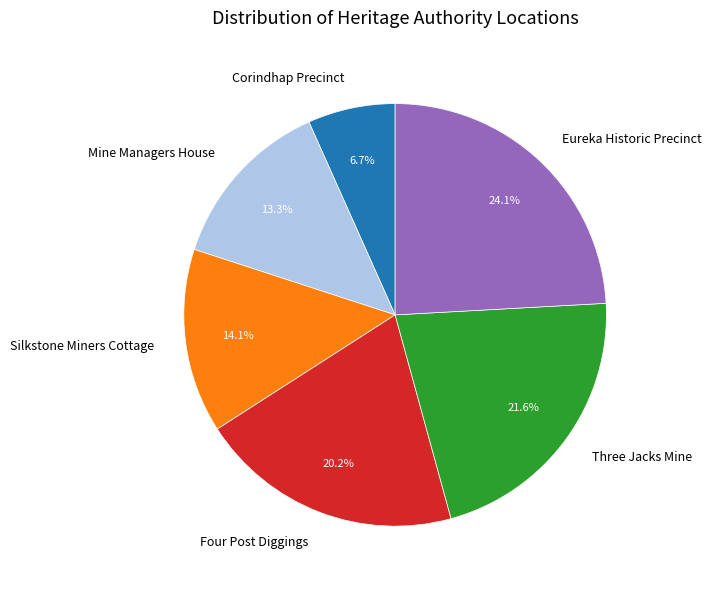

True or false: Eureka Historic Precinct accounts for 24% of the total.

True